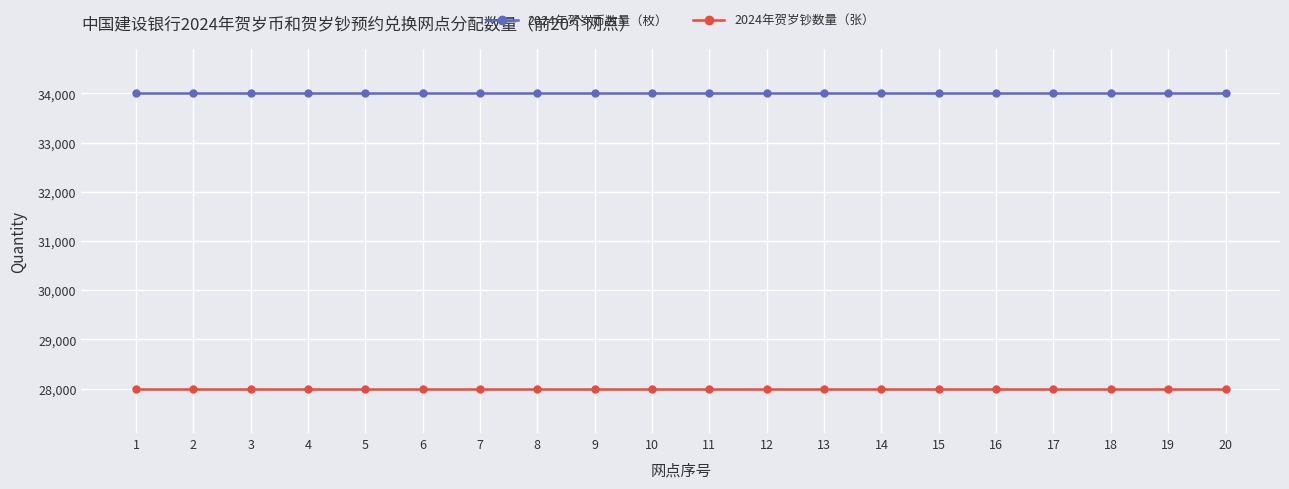

At how many categories does at least one series exceed 31868?

20